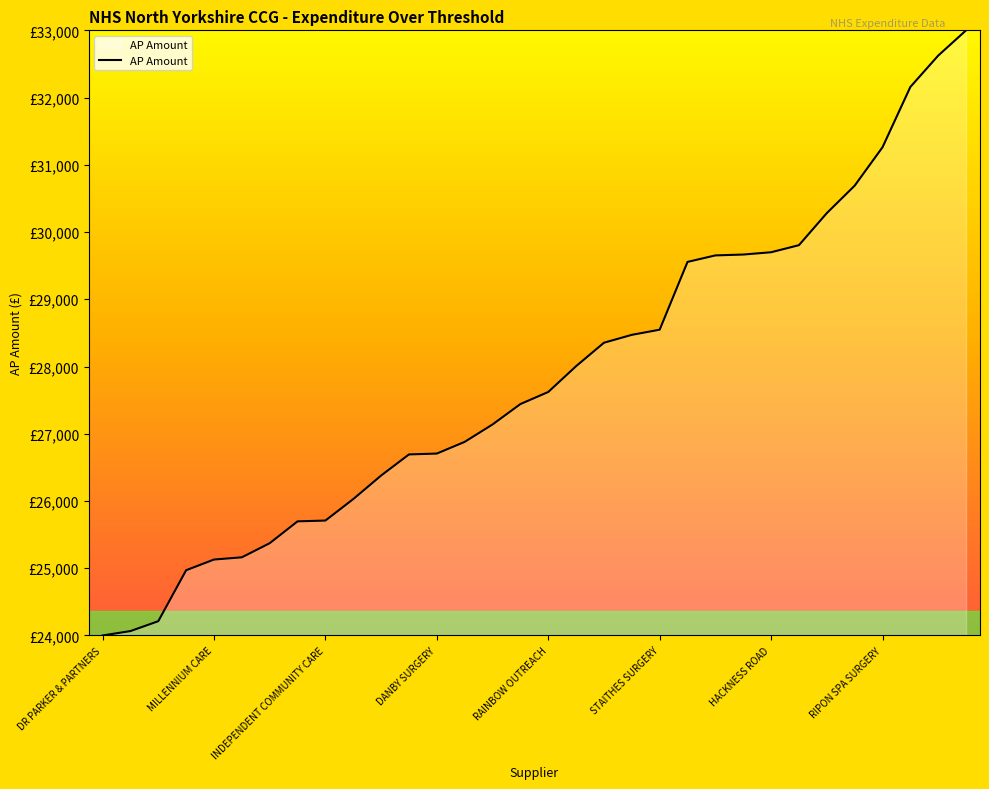

Reading left to right, what are all the values shown in this chart?

24000.0	24065.2	24212.0	24970.3	25129.1	25162.3	25372.1	25697.0	25709.0	26028.4	26378.7	26692.4	26705.4	26879.3	27138.2	27441.6	27621.3	28005.2	28353.7	28471.1	28547.7	29556.0	29652.5	29665.3	29699.5	29804.7	30281.3	30689.3	31260.8	32157.9	32624.6	33000.0